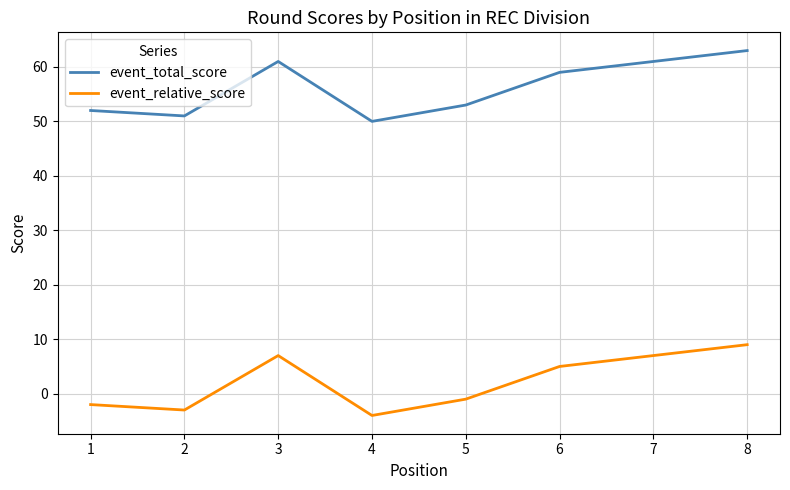

Rank the series at 2 from lowest to highest value.

event_relative_score, event_total_score